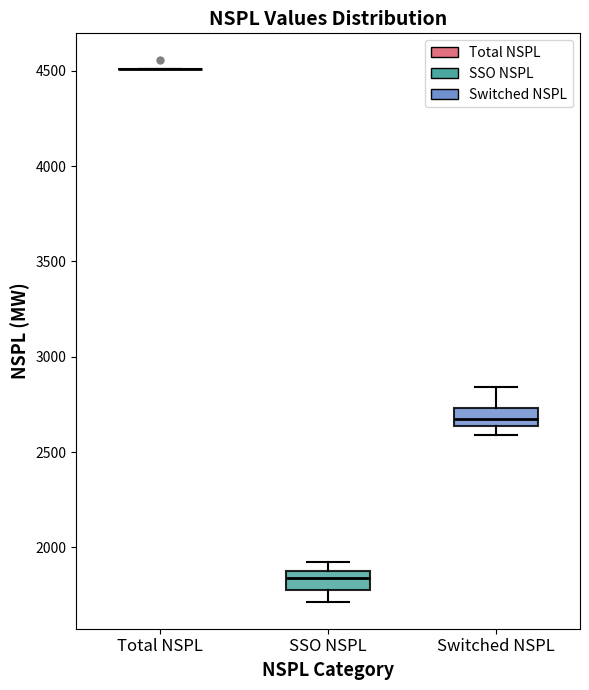

Where is the upper edge of the box for SSO NSPL on the y-axis? The values are not printed on the chart, so give them approximately, as read against the axis.

1900